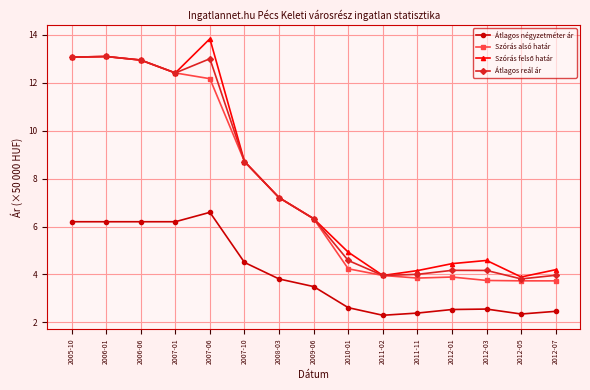

What is the difference between the second highest and second lowest values in the Szórás alsó határ series?

9.3